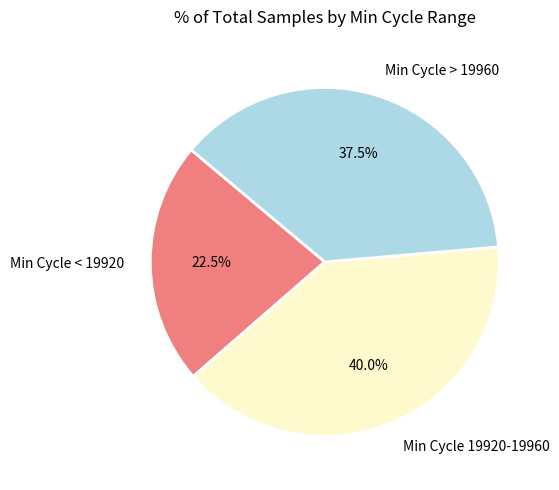

How many slices are in this pie chart?

3